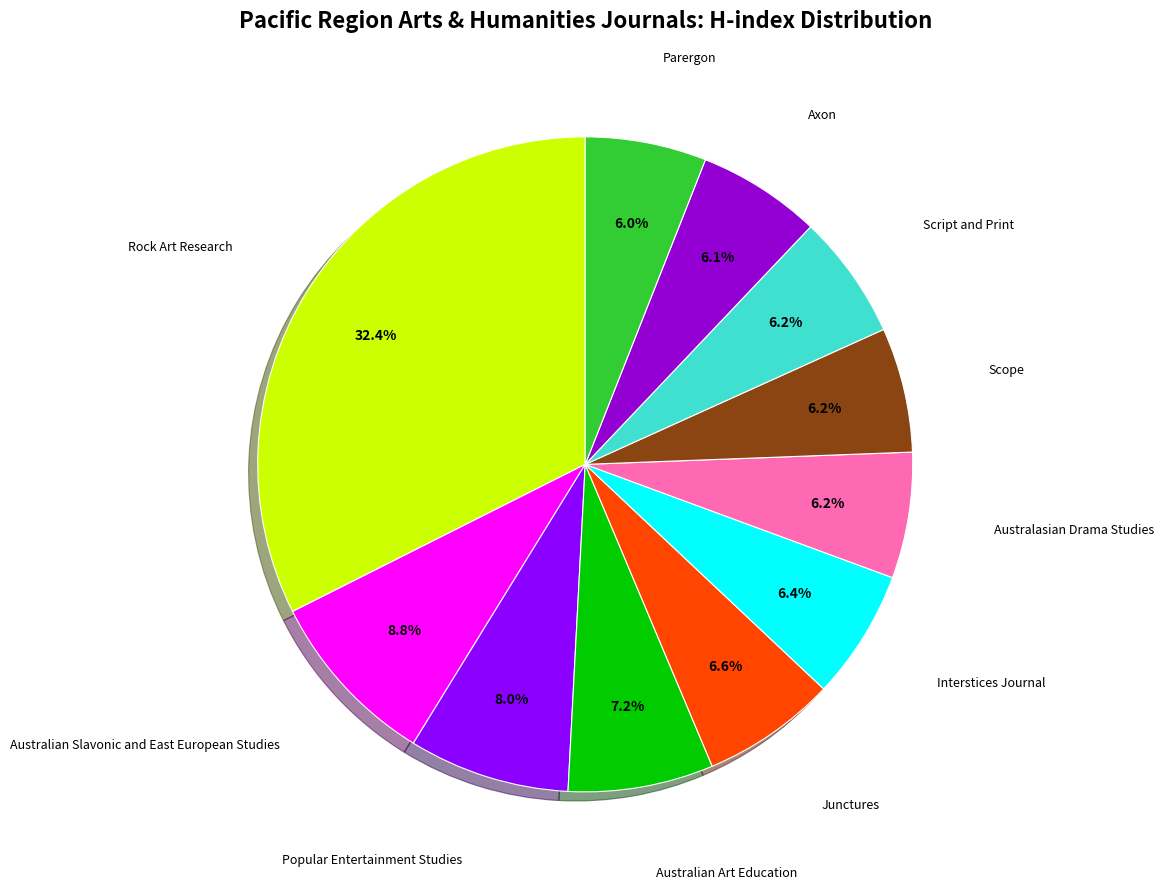

Is there a majority slice in this chart?

No